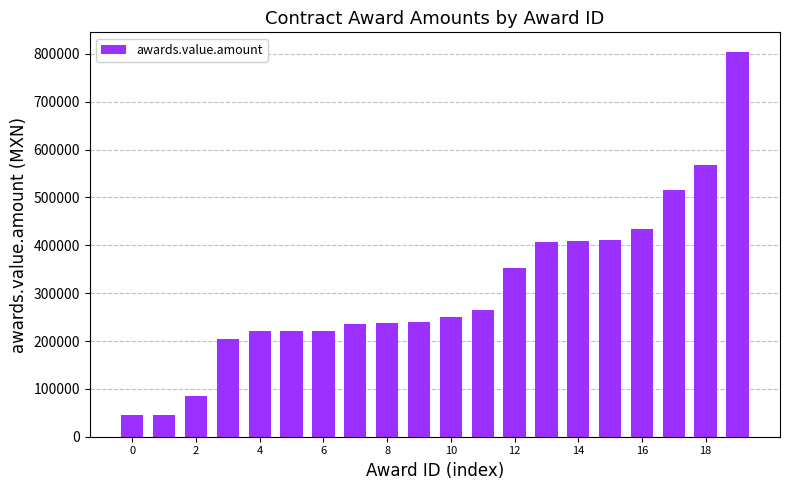

What is the maximum value shown in the chart?

804804.6